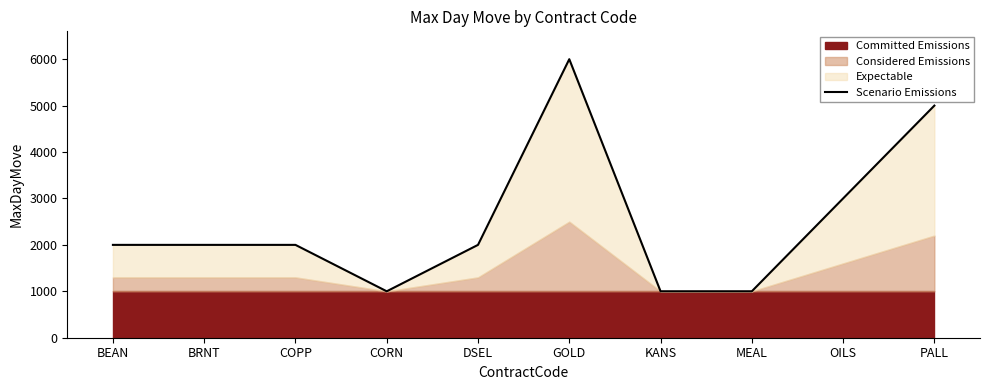

Is it true that the value at COPP is 2000?

True